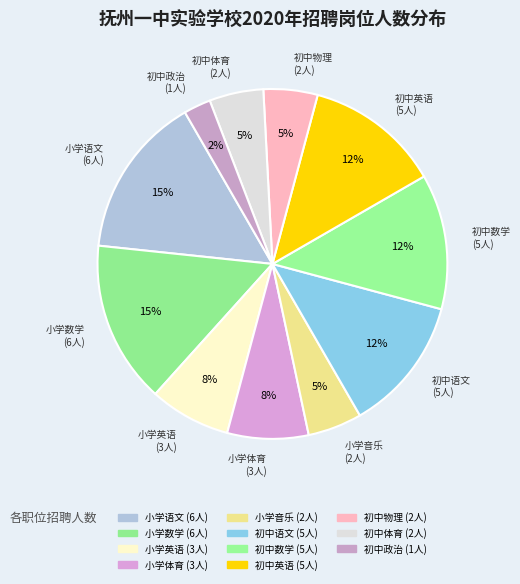

Is the sum of 初中数学 and 小学英语 greater than half?

No